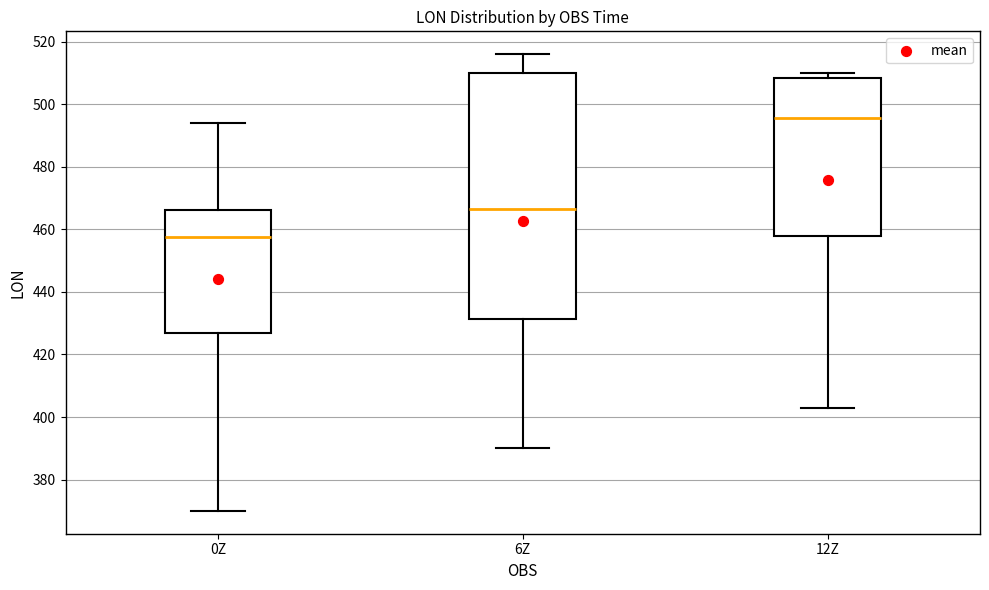

Which box is the tallest, from its lower edge to its upper edge?

6Z